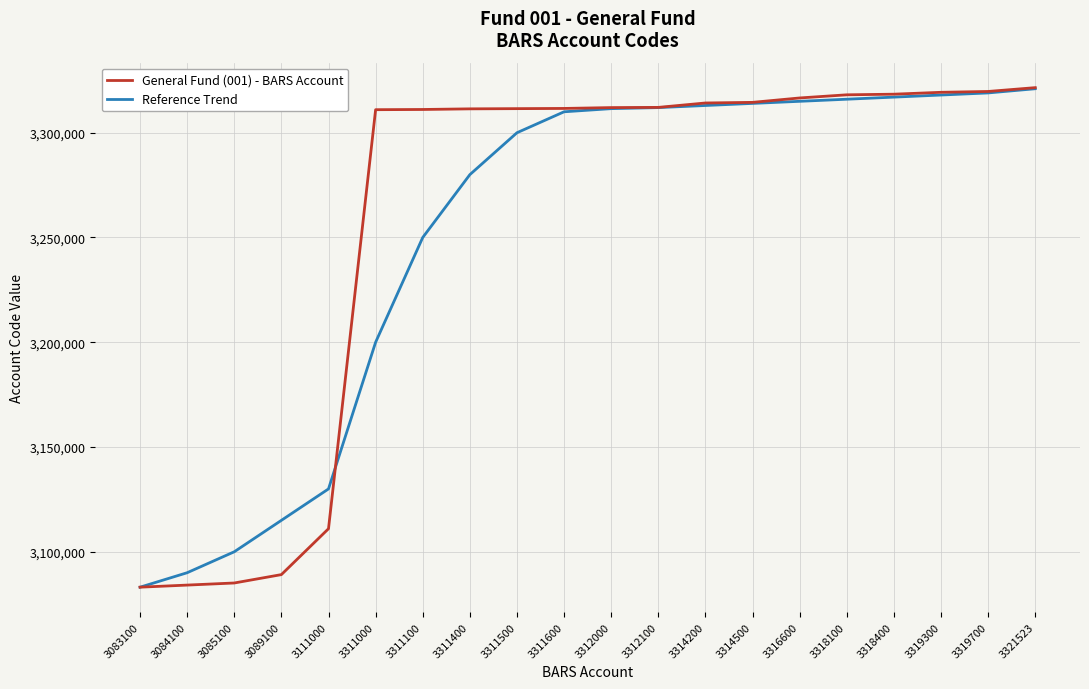

Does the chart have visible grid lines?

Yes